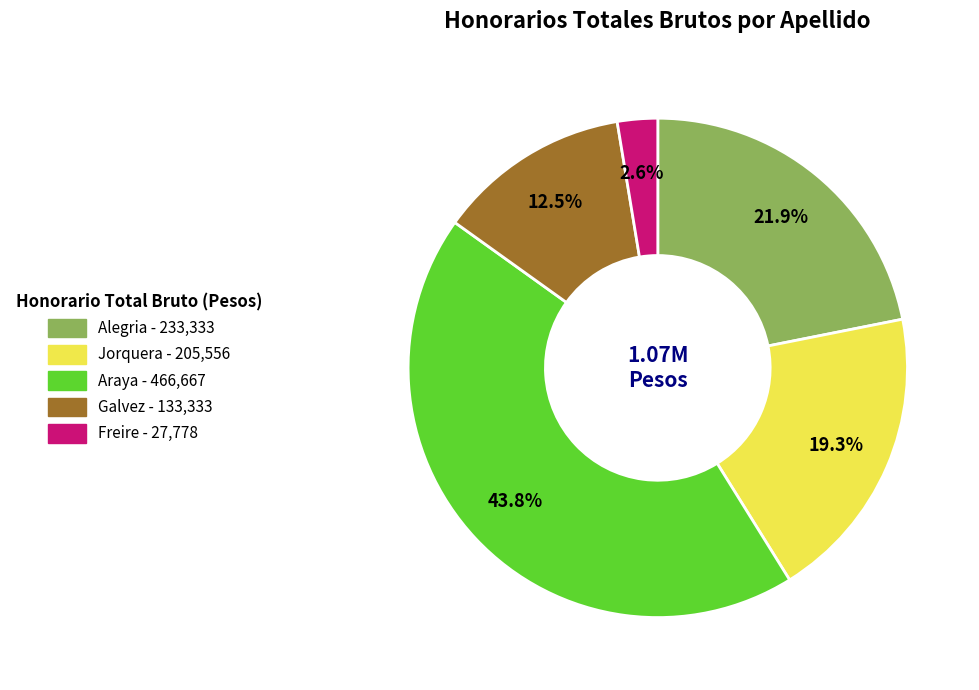

How many slices are in this pie chart?

5